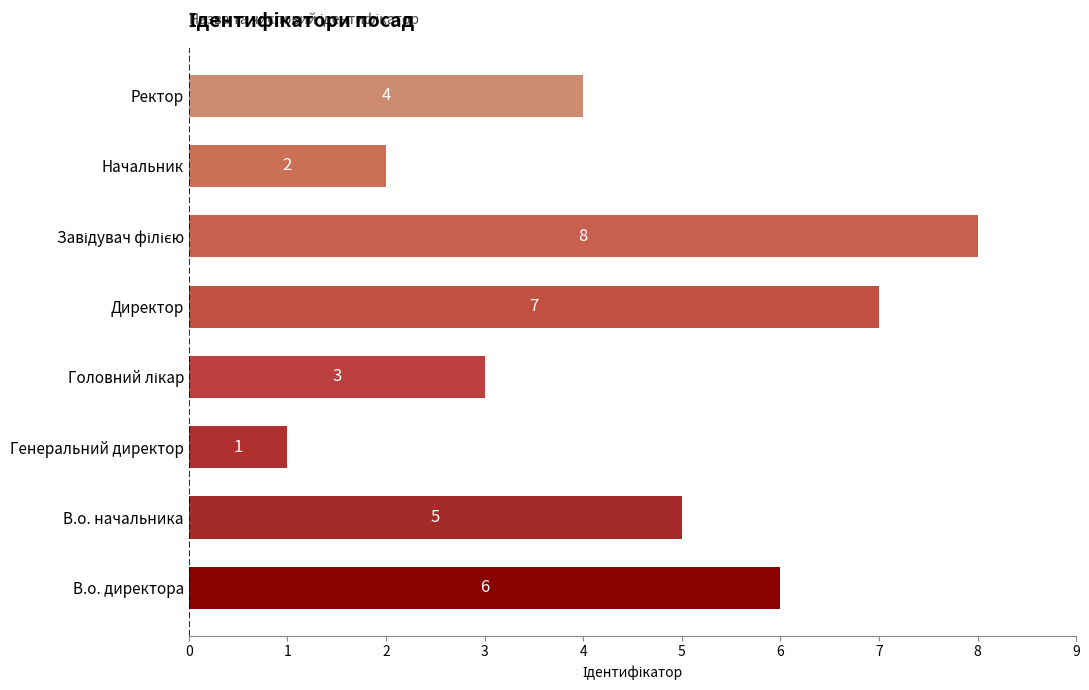

The value at В.о. начальника is 5. True or false?

True